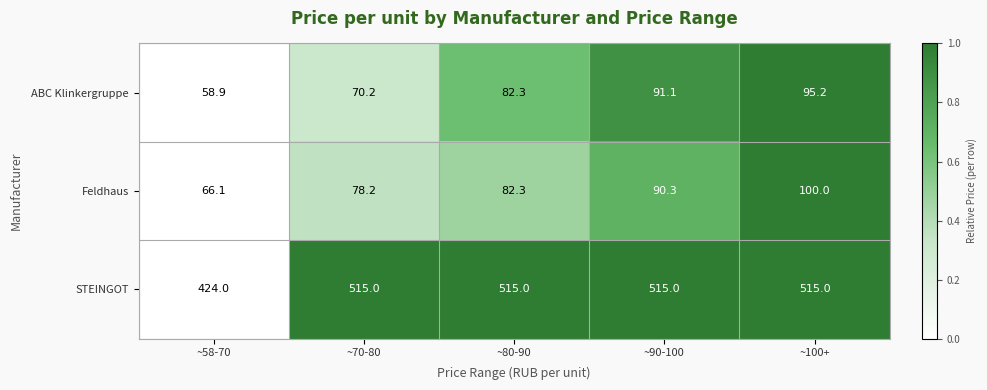

At which category is the sum across all series the highest?

~100+